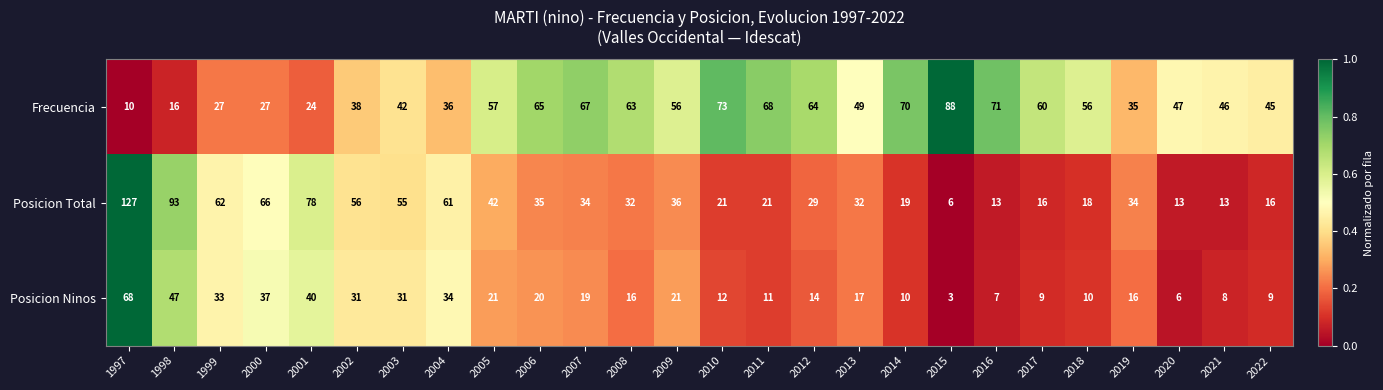

True or false: Frecuencia has a value of 57 at 2005.

True